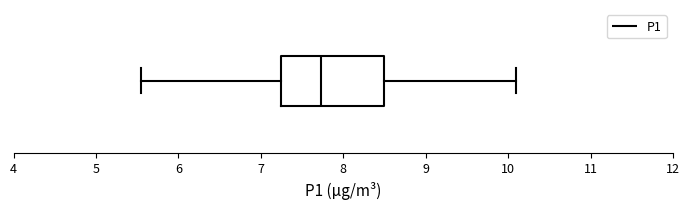

Read this box plot against the x-axis: the position of the median line, the range covered by the box, and the ends of both whiskers. The values are not printed on the chart, so give them approximately, as read against the axis.

median 7.7, box 7.3 to 8.5, whiskers 5.6 to 10.1